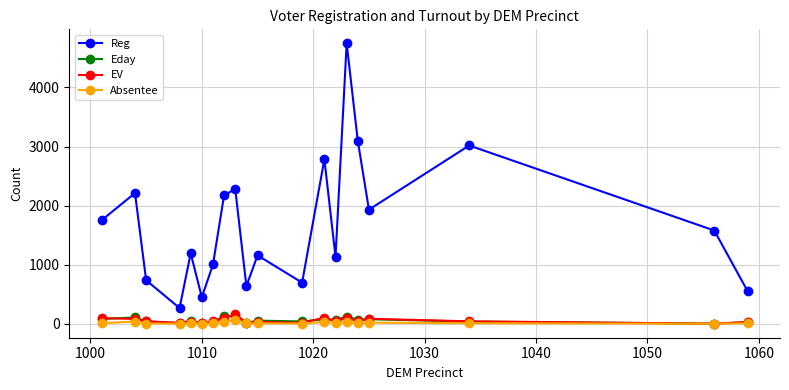

What is the maximum value shown in the chart?

4746